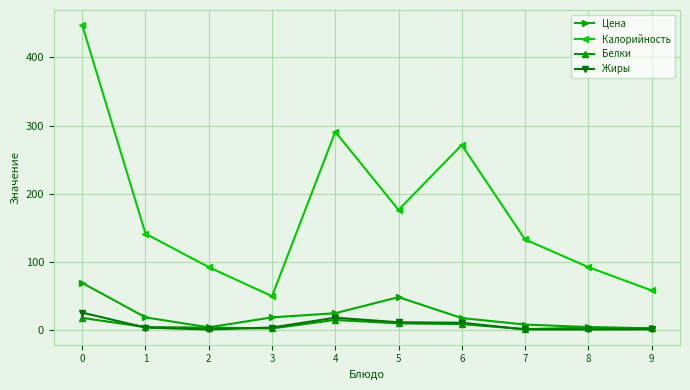

Which series has the largest total across all categories?

Калорийность